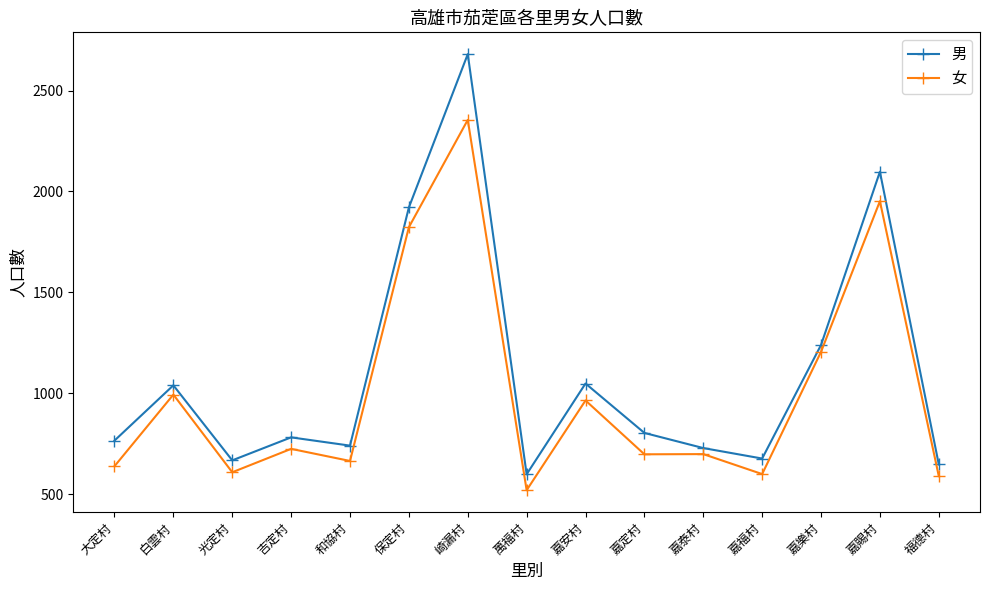

What is the label of the 13th point from the left?

嘉樂村